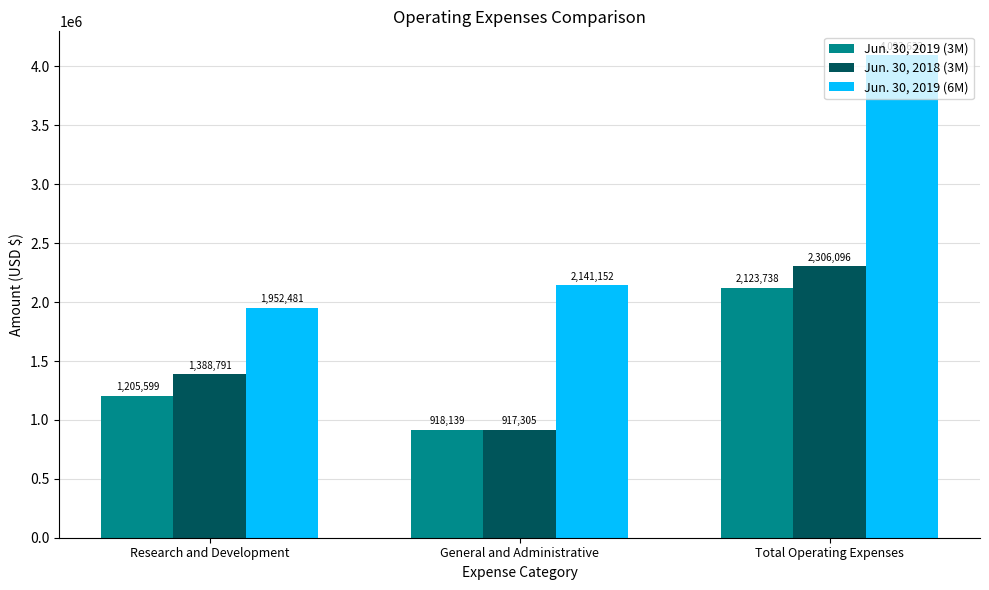

What is the difference between the Jun. 30, 2019 (6M) values at General and Administrative and Total Operating Expenses?

1952481